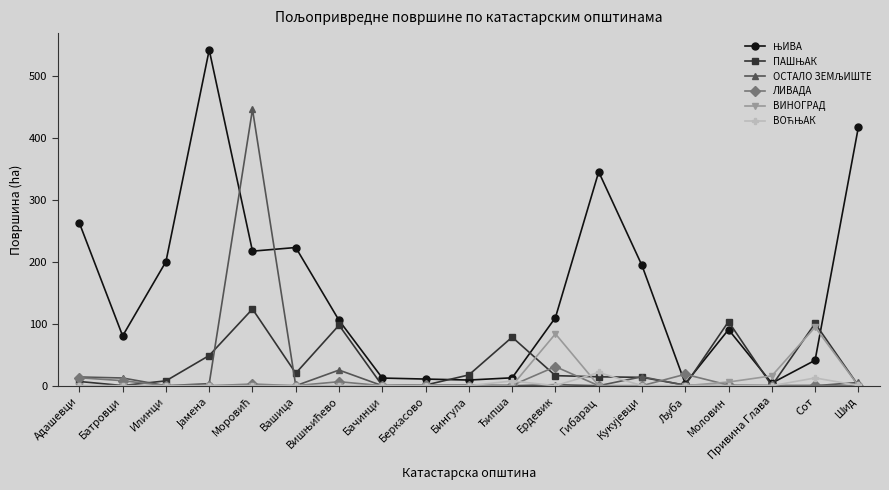

The value of ВИНОГРАД at Привина Глава is 15.9. True or false?

True